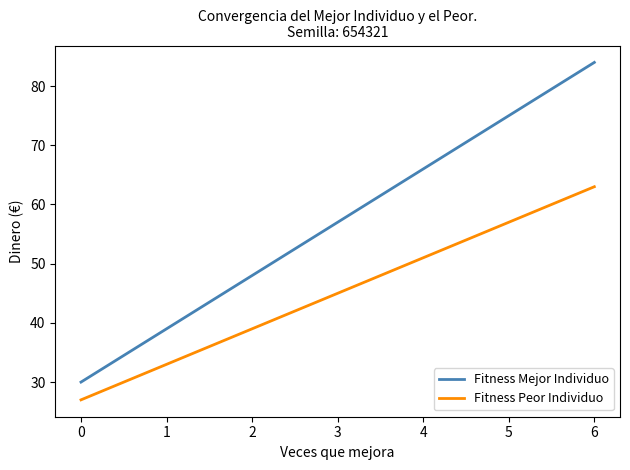

Is the value of Fitness Peor Individuo at 6 greater than the value of Fitness Mejor Individuo at 2?

Yes